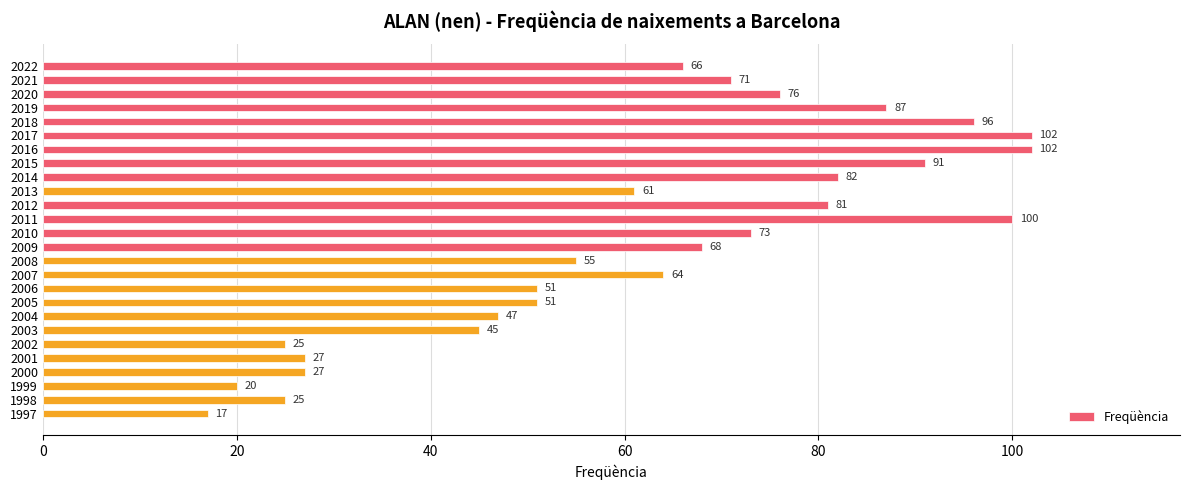

The chart shows a value of 61 at 2013. True or false?

True